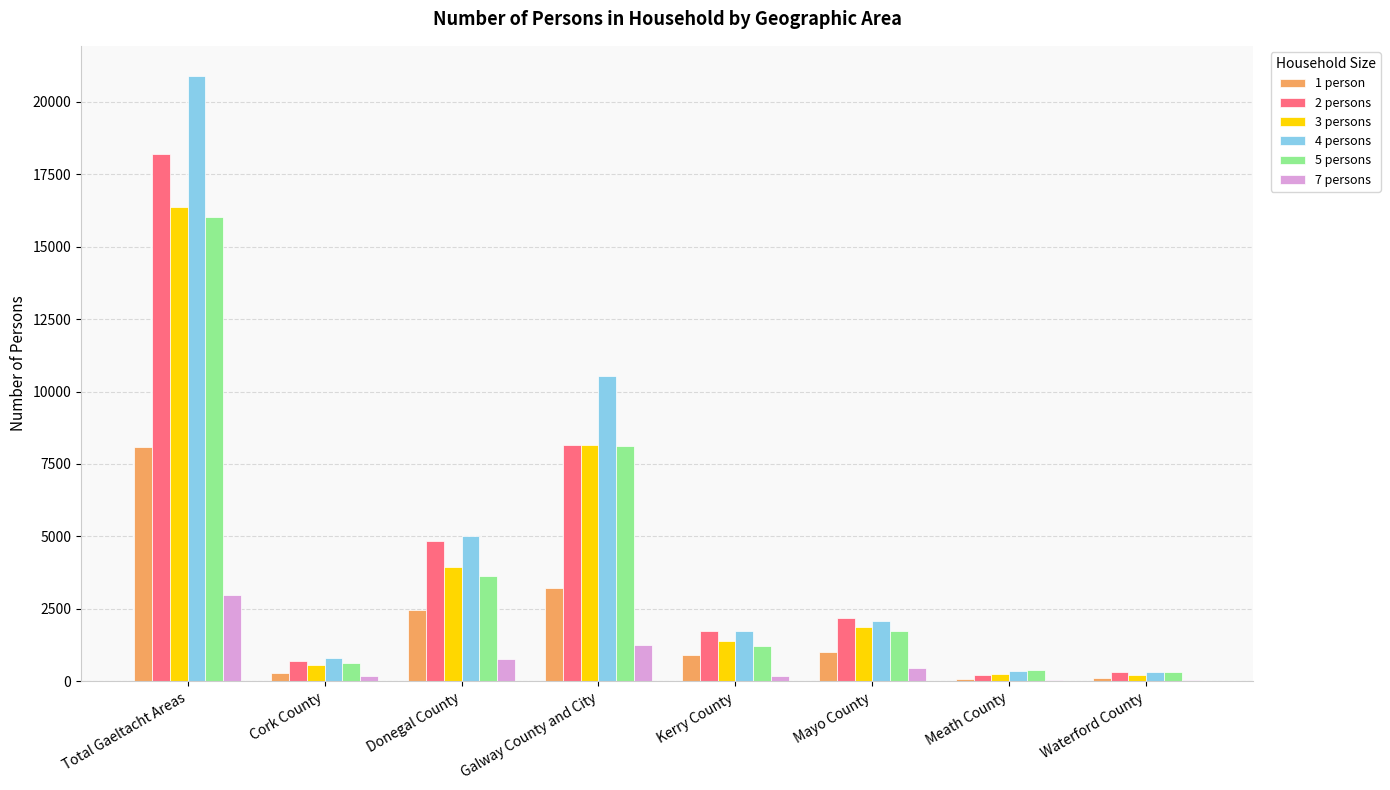

Which category has the highest value across all series?

Total Gaeltacht Areas